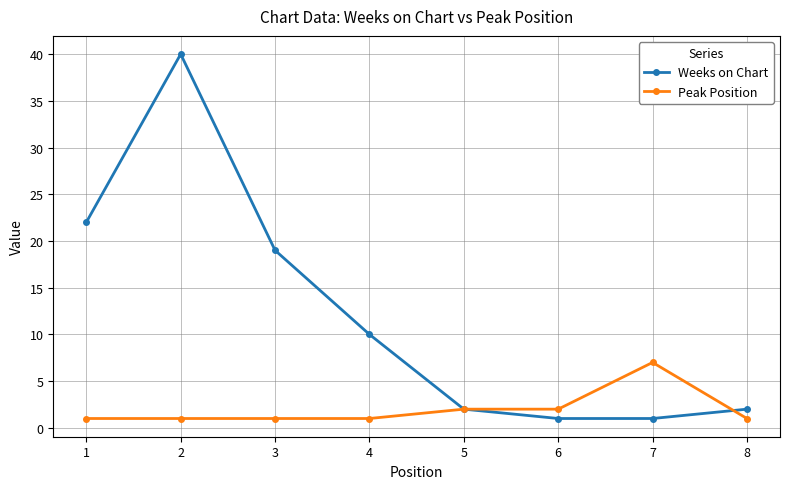

True or false: Peak Position has a value of 0 at 5.

False